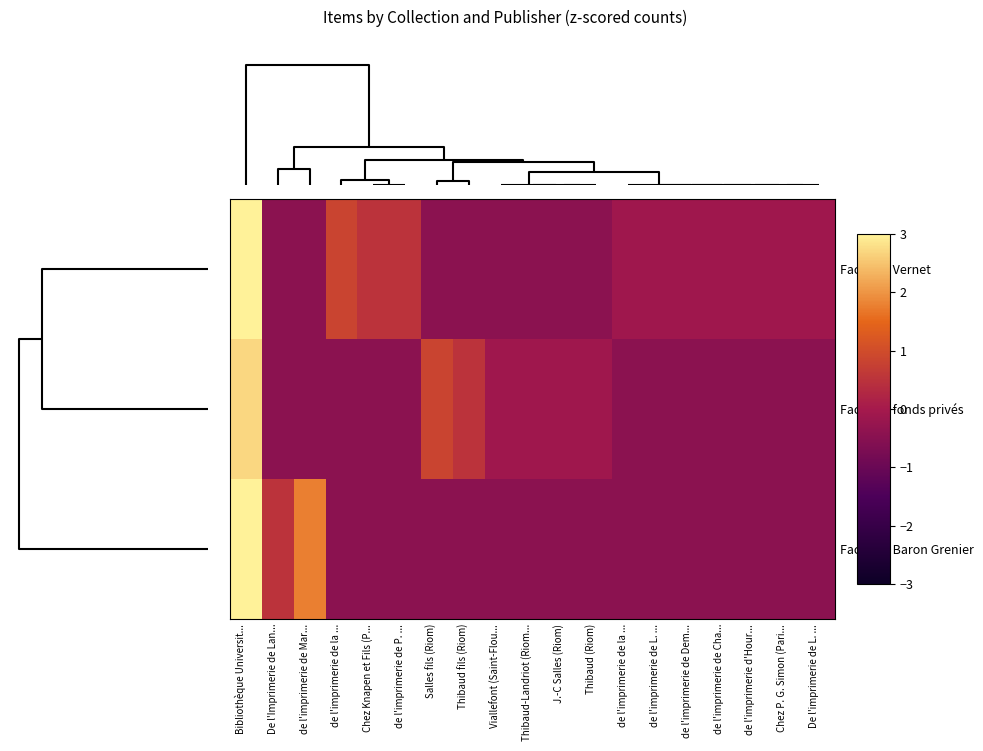

At which category is the sum across all series the highest?

Bibliothèque Universit...